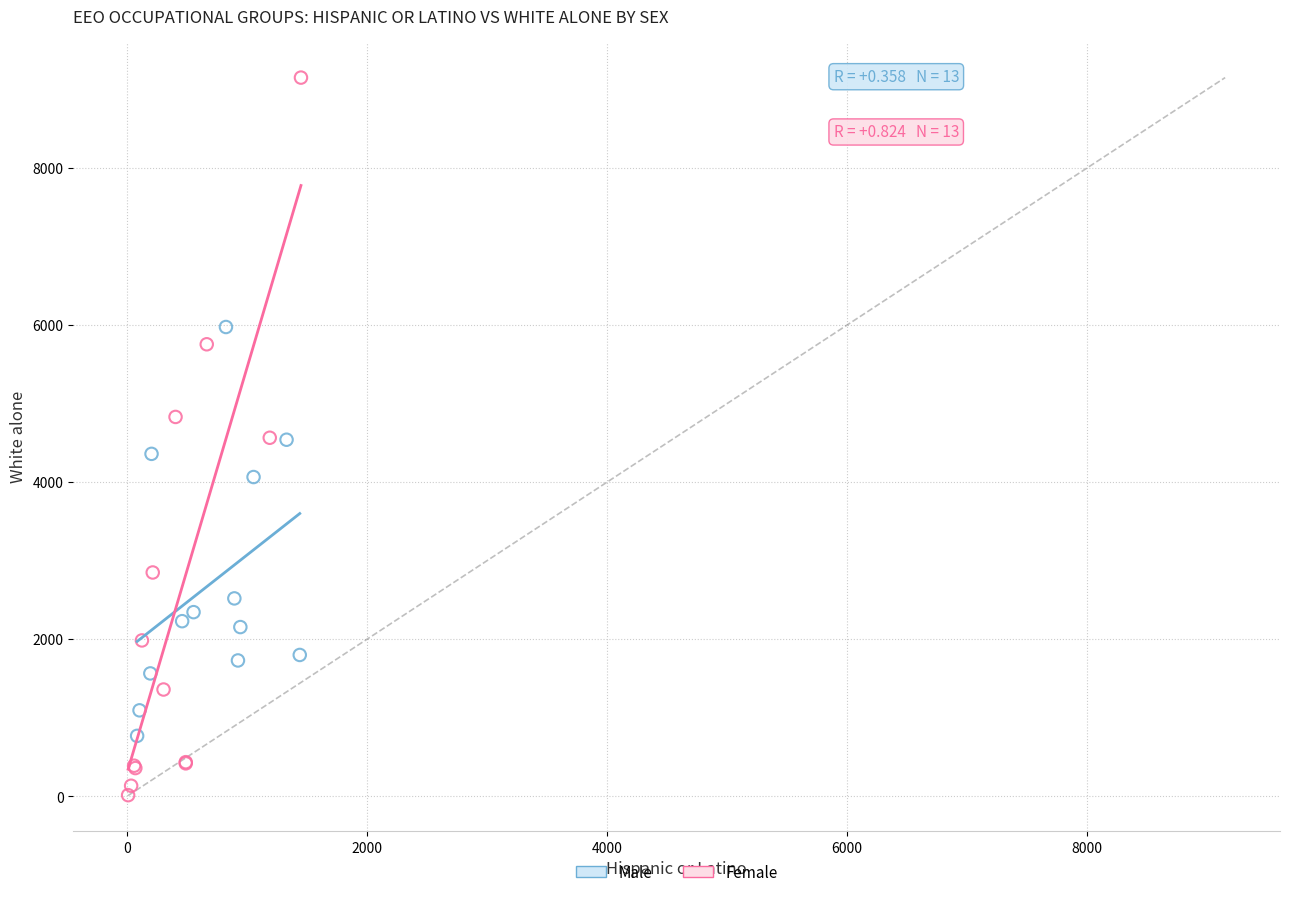

Which series has the largest Y range (max minus min)?

Female